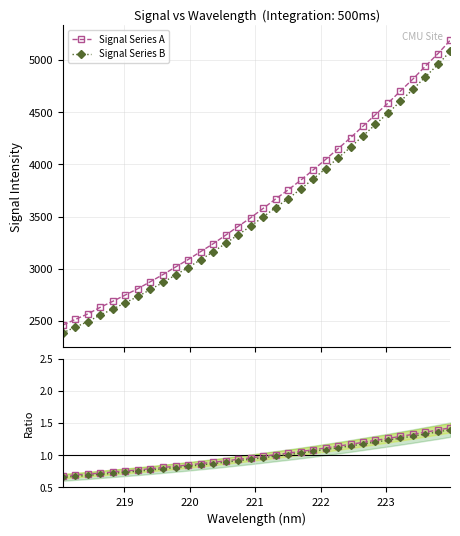

What is the difference between the maximum and minimum values in the Ratio A series?

0.8